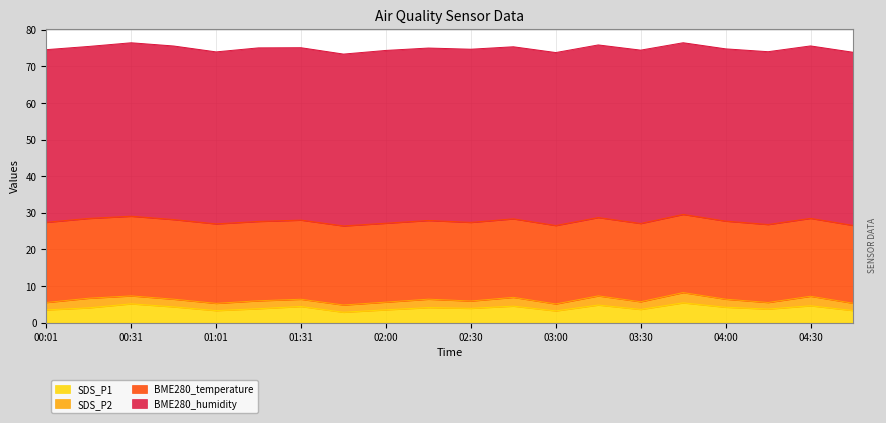

True or false: SDS_P1 has a value of 6.3 at 03:30.

False